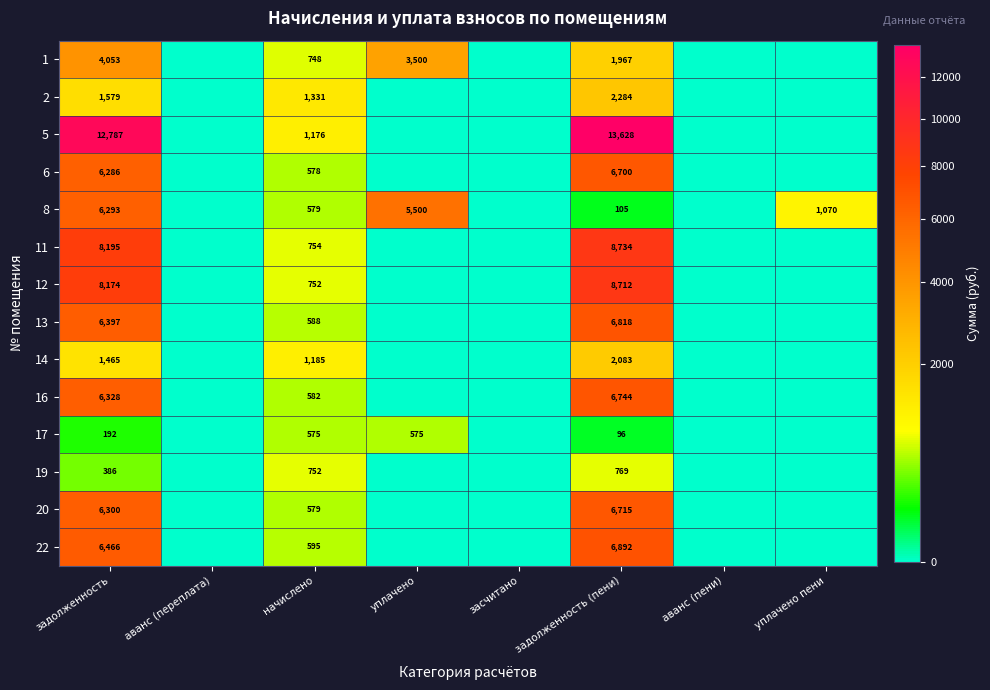

What is the total value across all series at задолженность?

74901